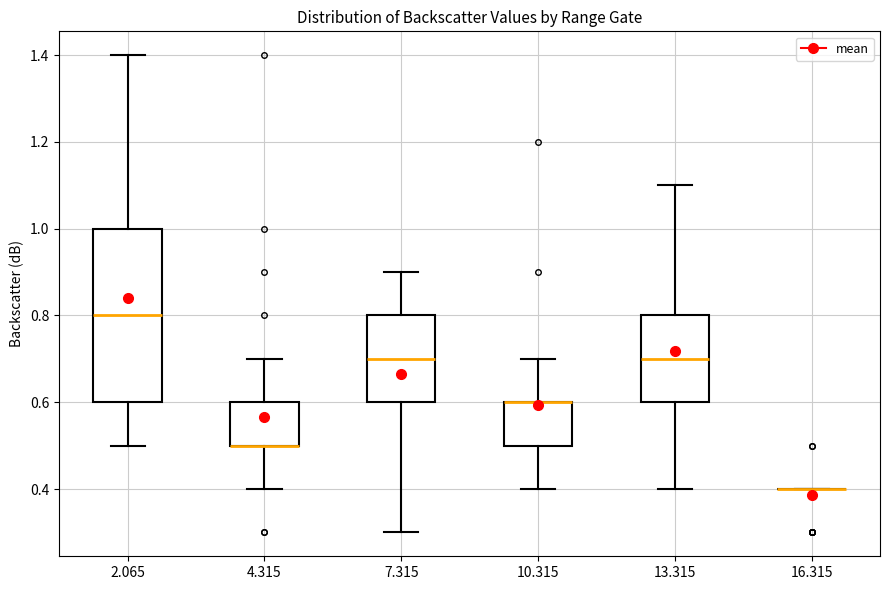

Reading left to right, transcribe this box plot: for each box, give where its median line is, the range the box spans, and where its two whiskers end, as read against the y-axis. The values are not printed on the chart, so give them approximately, as read against the axis.

2.065: median 0.8, box 0.6 to 1.0, whiskers 0.5 to 1.4
4.315: median 0.5 (drawn on the box's lower edge), box 0.5 to 0.6, whiskers 0.4 to 0.7
7.315: median 0.7, box 0.6 to 0.8, whiskers 0.3 to 0.9
10.315: median 0.6 (drawn on the box's upper edge), box 0.5 to 0.6, whiskers 0.4 to 0.7
13.315: median 0.7, box 0.6 to 0.8, whiskers 0.4 to 1.1
16.315: box collapsed to a line at 0.4, whiskers 0.4 to 0.4